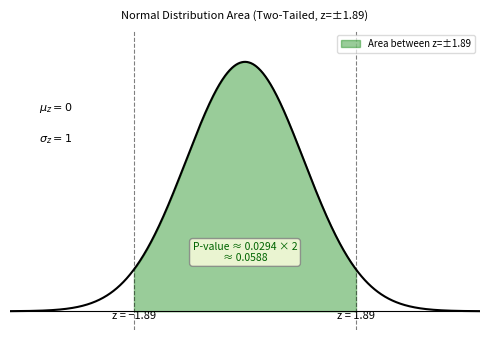

How many data points does each series have?

20